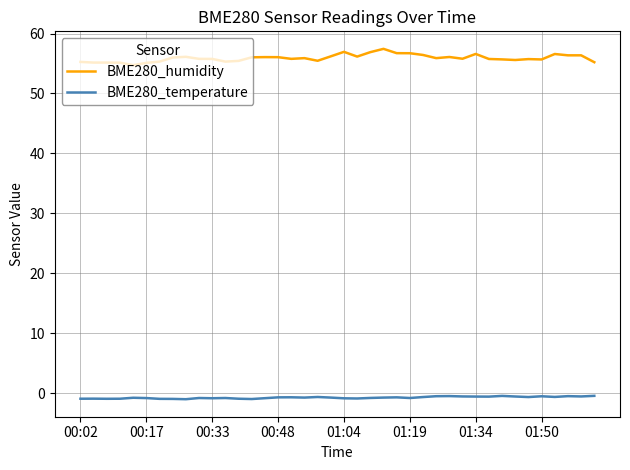

What is the greatest value displayed?

57.4